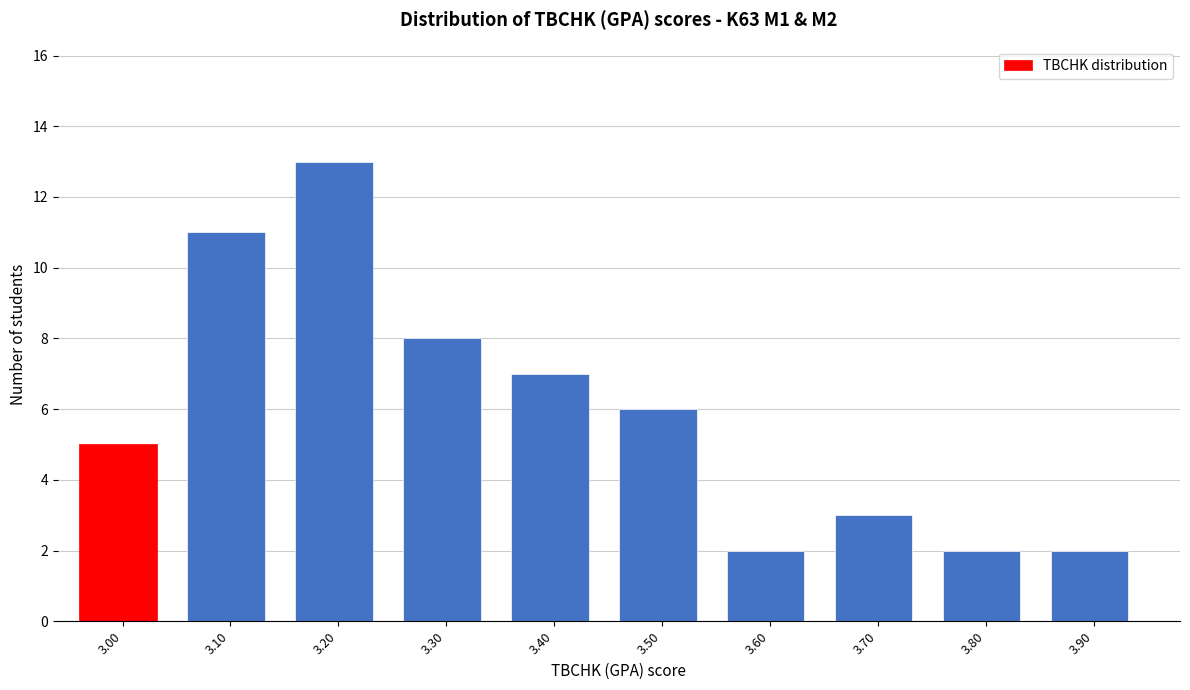

Reading left to right, list all the values displayed in this chart.

5	11	13	8	7	6	2	3	2	2